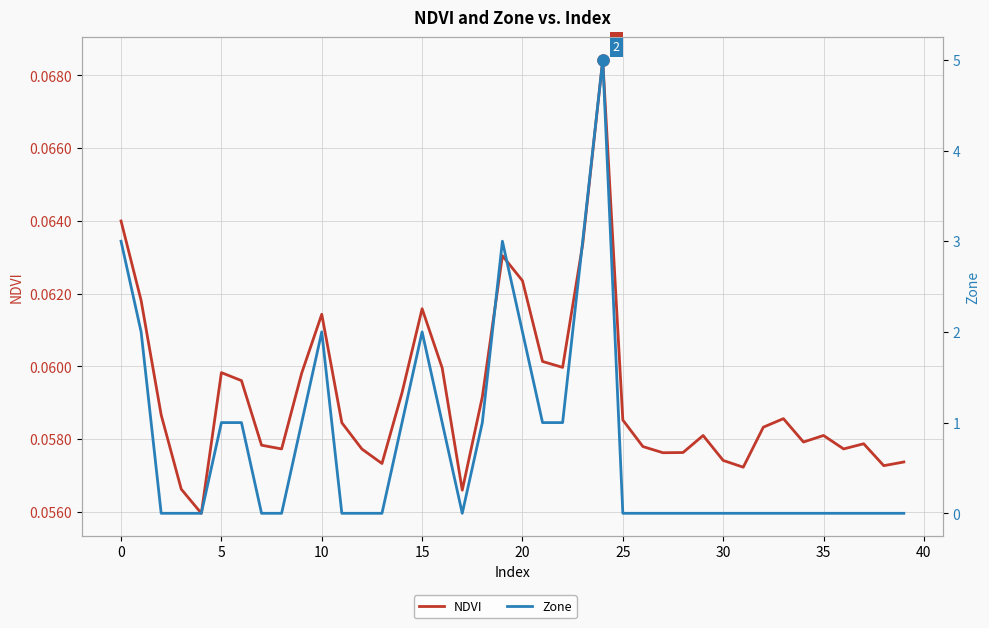

How many positive values does the Zone series have?

16